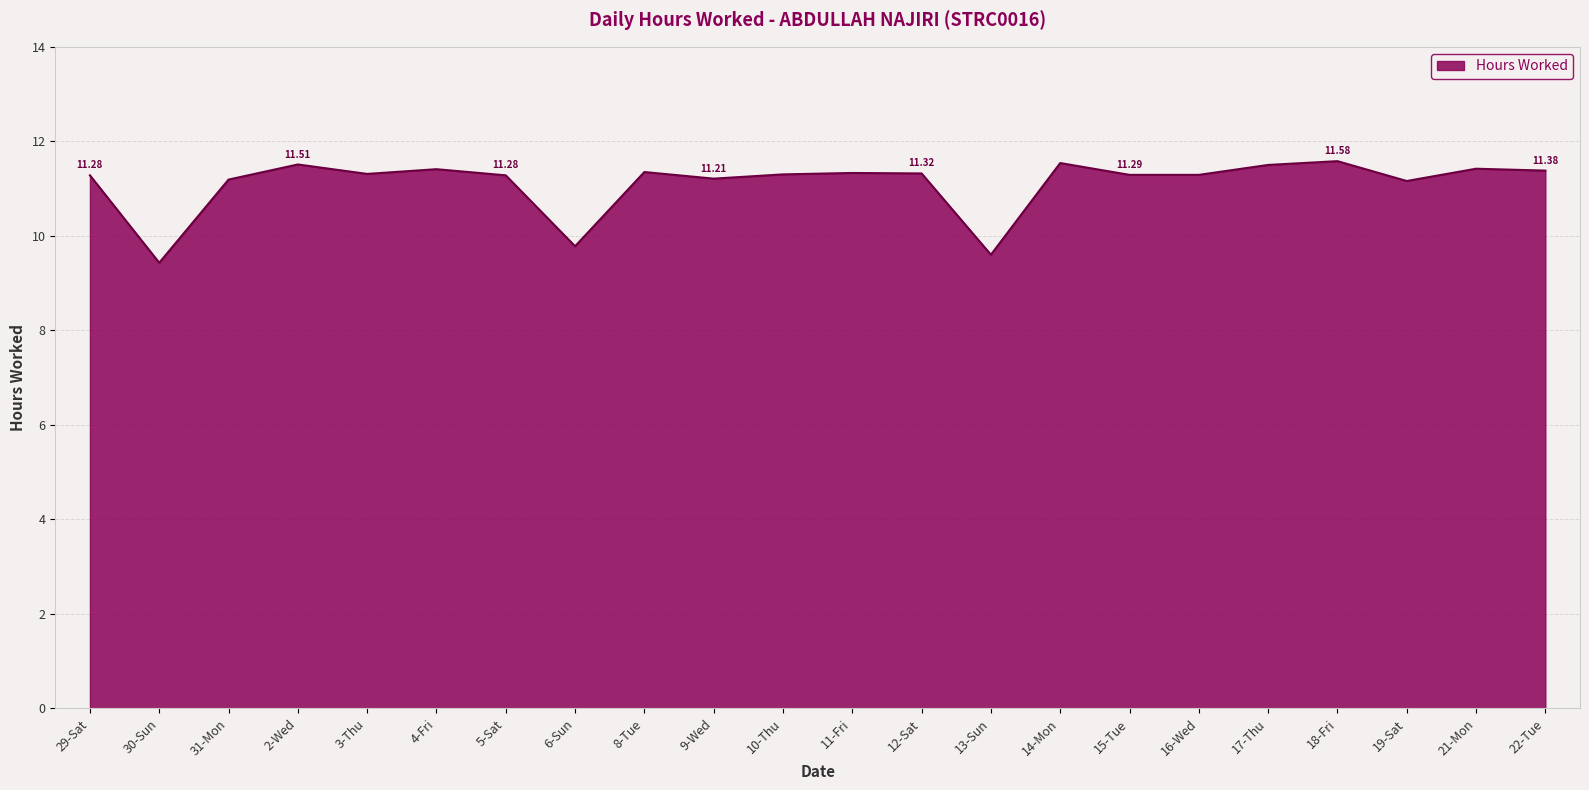

Approximately how many times larger is the value at 17-Thu compared to 11-Fri?

1.0